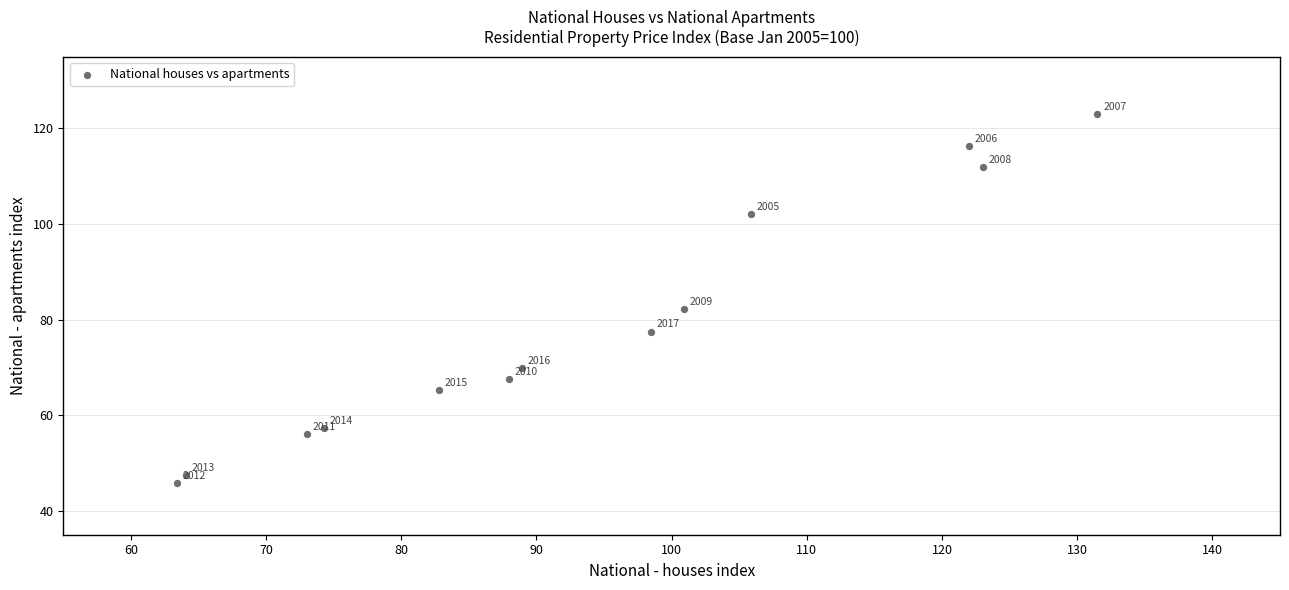

What Y value in the scatter plot is closest to 84?

82.2